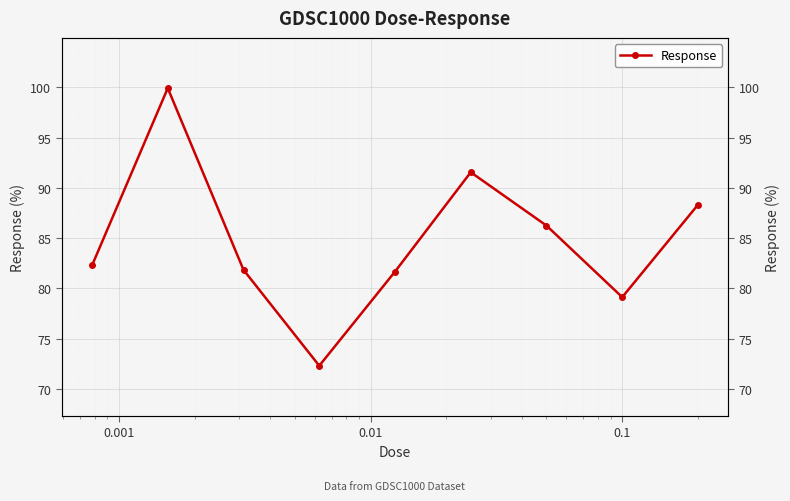

What is the value of the 2nd point from the left?

99.9